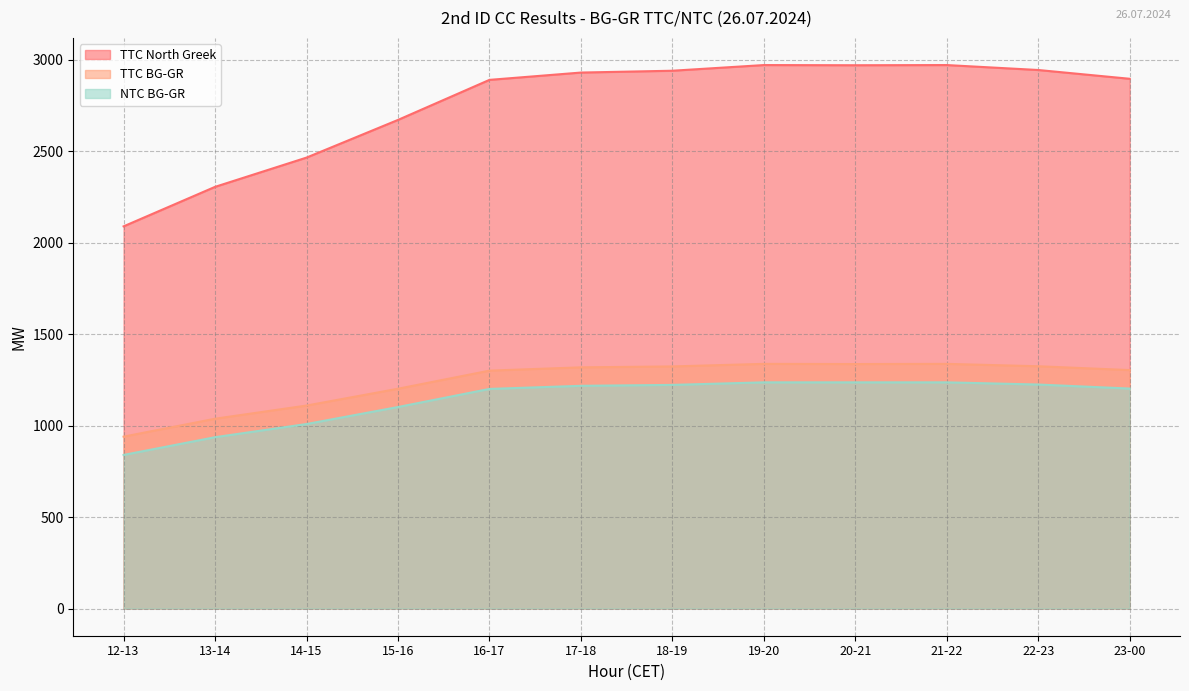

Reading left to right, transcribe all the data shown in this chart.

TTC North Greek: 2090	2306	2466	2672	2891	2931	2941	2972	2971	2972	2945	2897
TTC BG-GR: 940	1038	1110	1202	1301	1319	1324	1338	1337	1338	1325	1304
NTC BG-GR: 840	937	1009	1102	1201	1218	1223	1237	1237	1237	1225	1203